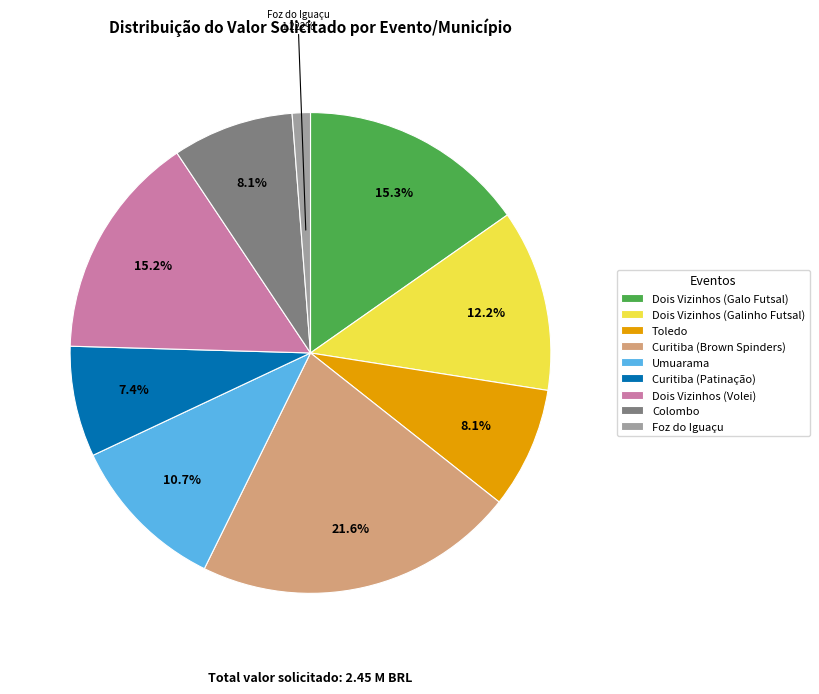

Which has a higher value, Colombo or Curitiba (Patinação)?

Colombo